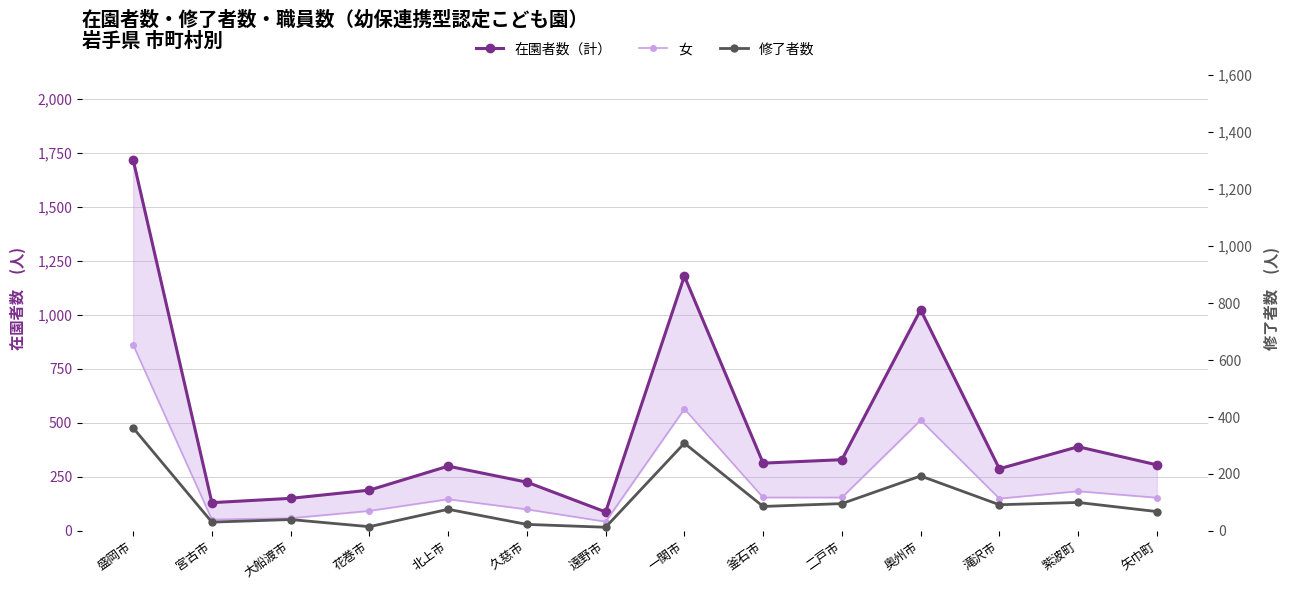

Reading right to left, extract all data points from this chart.

在園者数（計）: 306	390	288	1024	330	314	1180	88	226	300	189	151	131	1719
女: 154	184	150	513	155	155	565	43	100	147	93	59	53	862
修了者数: 68	100	92	193	96	86	308	13	23	76	15	40	31	362